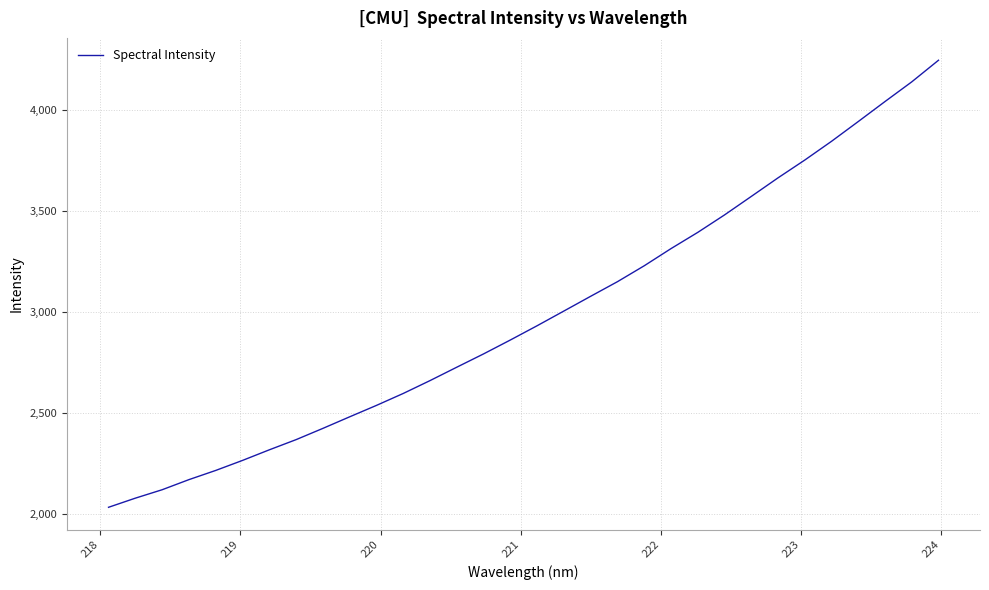

What is the difference between the maximum and minimum values?

2214.6